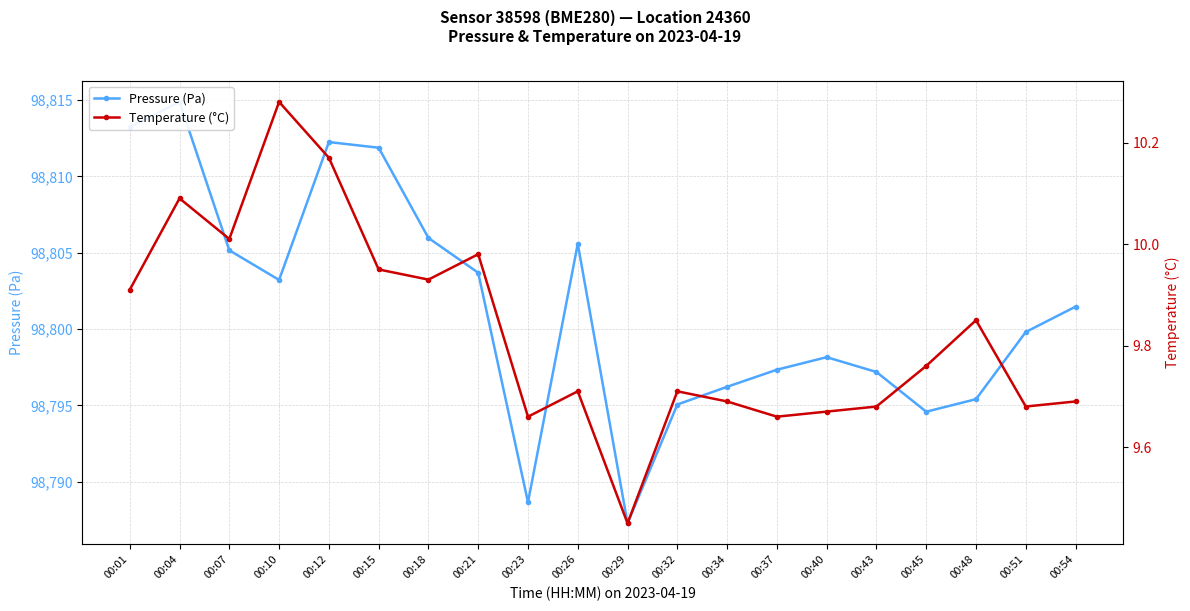

In Pressure (Pa), how many points are higher than both neighbors (excluding endpoints)?

4